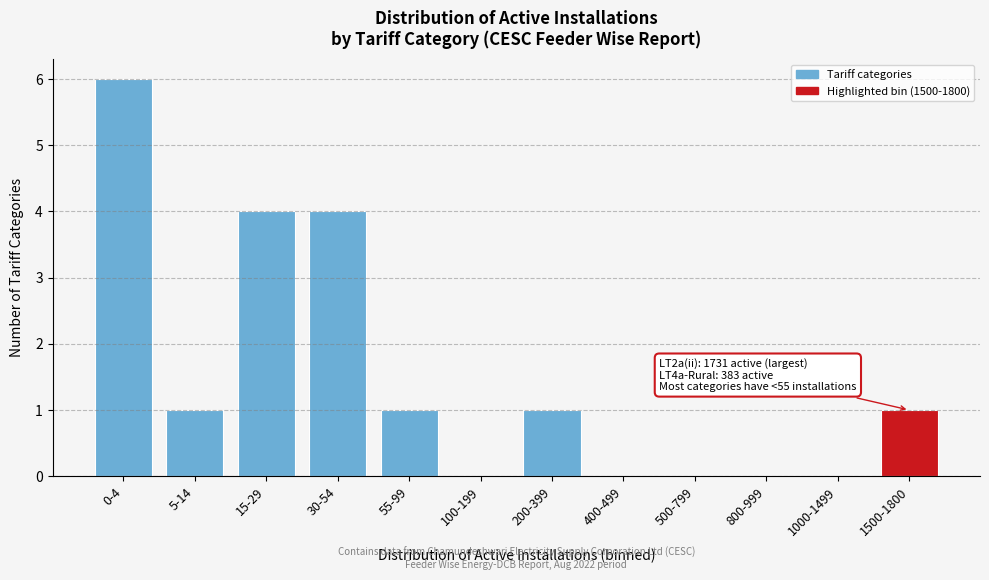

Reading right to left, transcribe all the data shown in this chart.

1500-1800=1	1000-1499=0	800-999=0	500-799=0	400-499=0	200-399=1	100-199=0	55-99=1	30-54=4	15-29=4	5-14=1	0-4=6